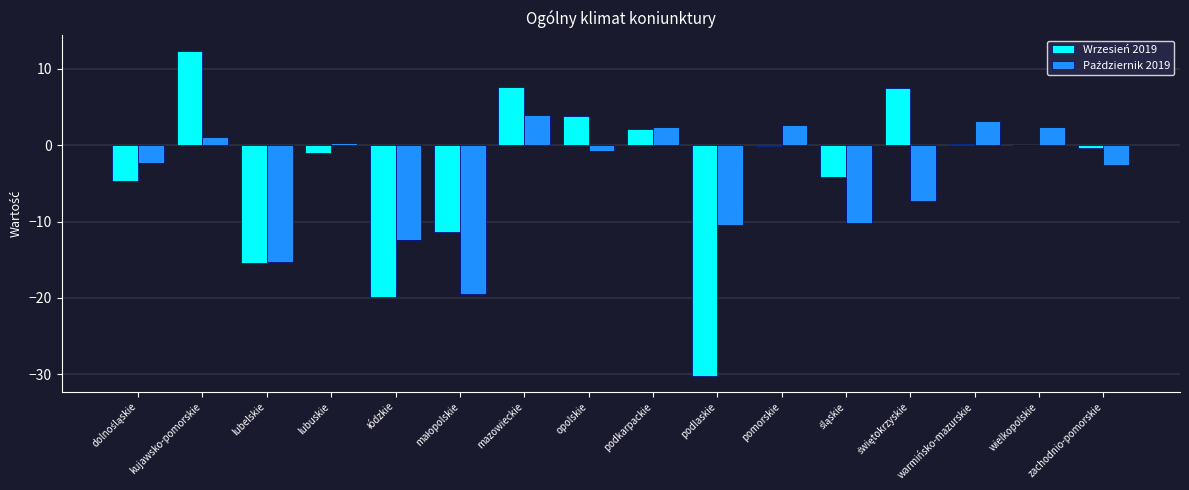

How many categories are shown in the chart?

16